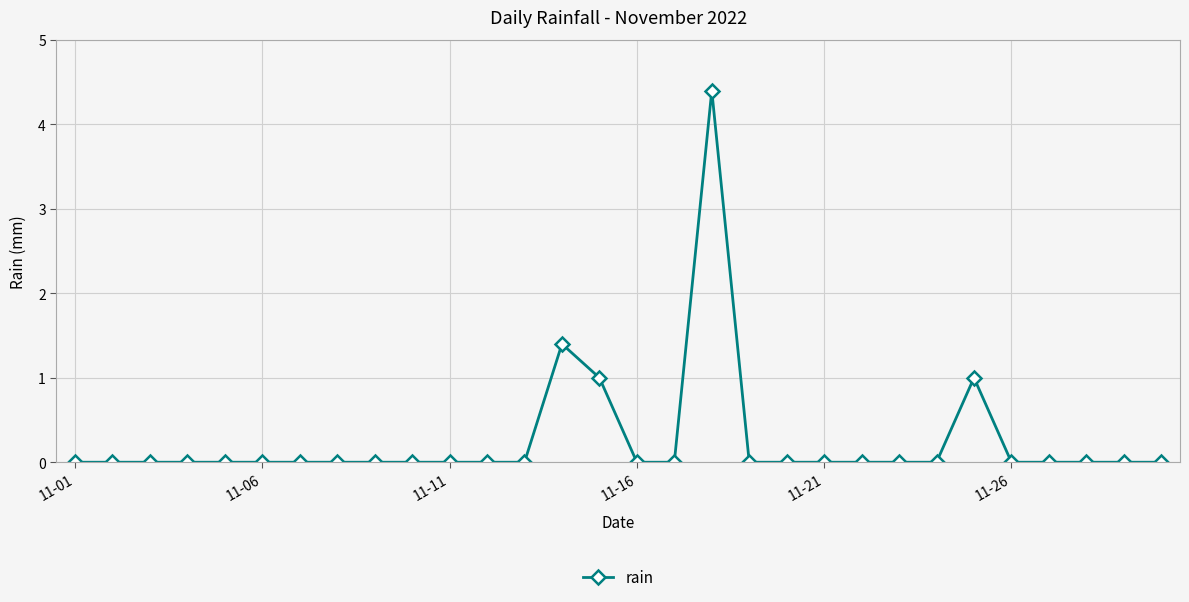

True or false: there are more than 0 points higher than both neighbors.

True